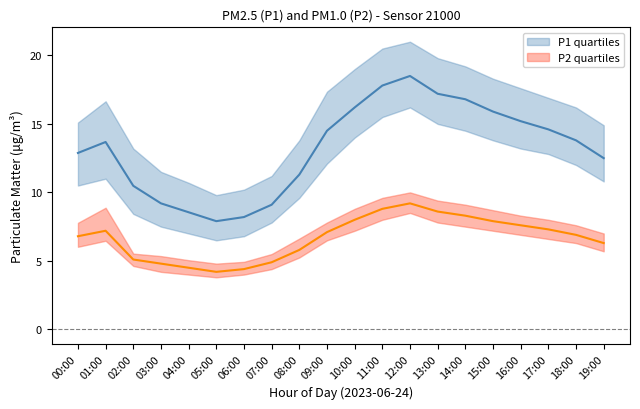

Reading right to left, transcribe all the data shown in this chart.

P1_median: 12.5	13.8	14.6	15.2	15.9	16.8	17.2	18.5	17.8	16.2	14.5	11.3	9.1	8.2	7.9	8.6	9.2	10.5	13.7	12.9
P1_q1: 10.8	12.0	12.8	13.2	13.8	14.5	15.0	16.2	15.5	14.0	12.1	9.6	7.8	6.8	6.5	7.0	7.5	8.4	11.0	10.5
P1_q3: 14.9	16.2	16.9	17.6	18.3	19.2	19.8	21.0	20.5	19.0	17.4	13.8	11.2	10.2	9.8	10.7	11.5	13.2	16.6	15.1
P2_median: 6.3	6.9	7.3	7.6	7.9	8.3	8.6	9.2	8.8	8.0	7.1	5.8	4.9	4.4	4.2	4.5	4.8	5.1	7.2	6.8
P2_q1: 5.7	6.3	6.6	6.9	7.2	7.5	7.8	8.5	8.0	7.2	6.5	5.2	4.4	4.0	3.8	4.0	4.2	4.6	6.5	6.0
P2_q3: 7.0	7.6	8.0	8.3	8.7	9.1	9.4	10.0	9.6	8.8	7.8	6.6	5.5	4.9	4.8	5.0	5.3	5.5	8.9	7.8